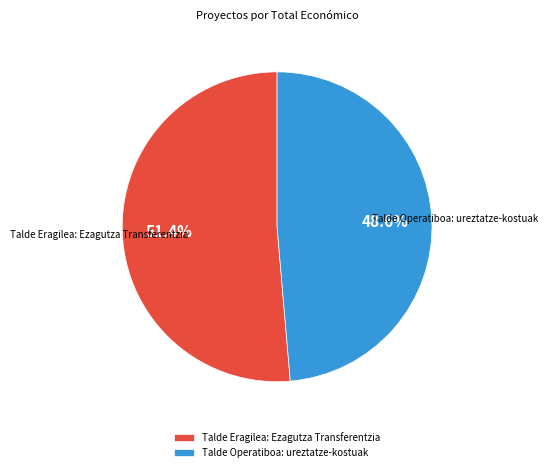

Which has a higher value, Talde Operatiboa: ureztatze-kostuak or Talde Eragilea: Ezagutza Transferentzia?

Talde Eragilea: Ezagutza Transferentzia